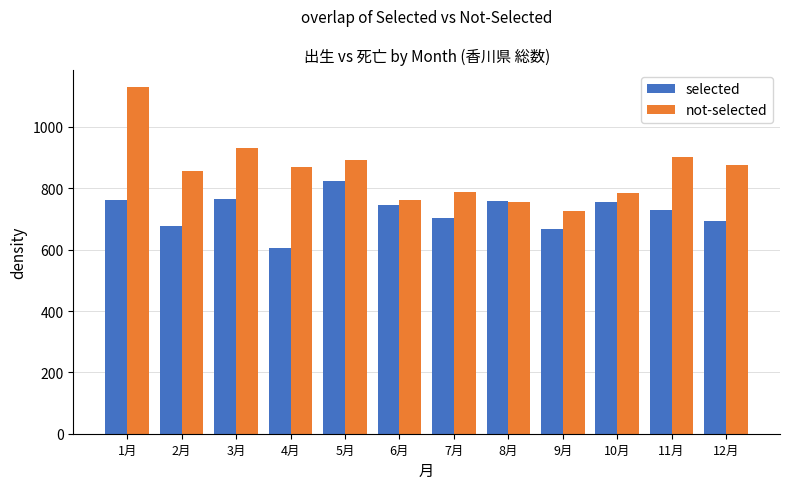

What is the minimum value for not-selected?

725